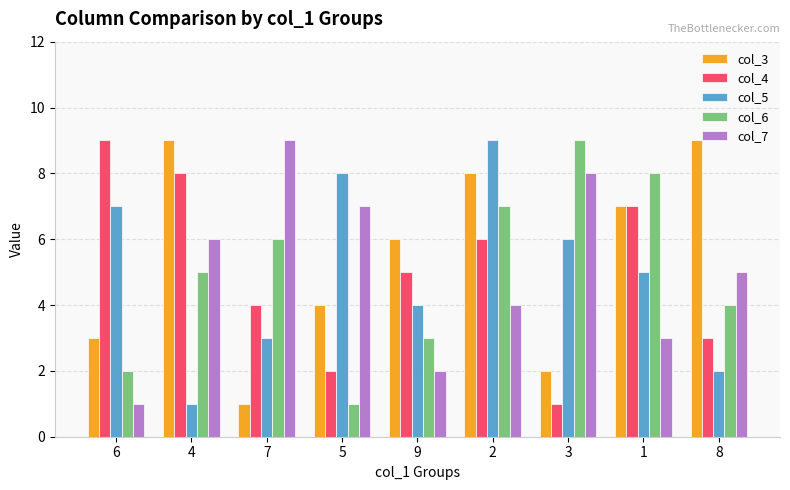

What is the label of the 8th bar from the right?

4